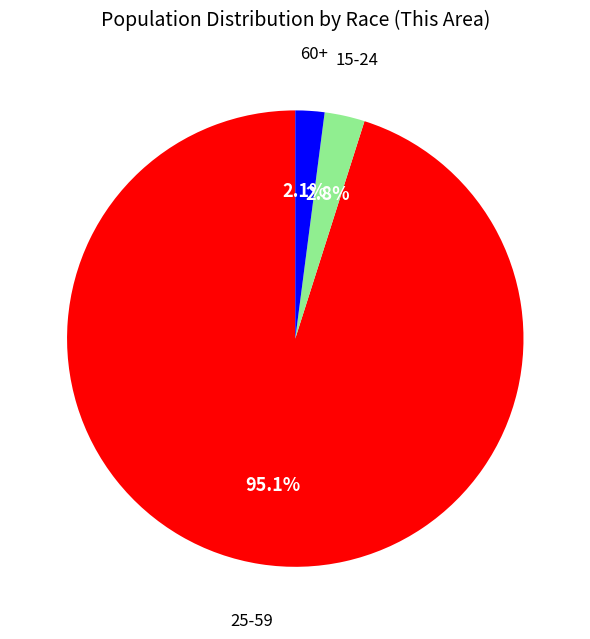

To the nearest percent, what is the average slice percentage?

33%